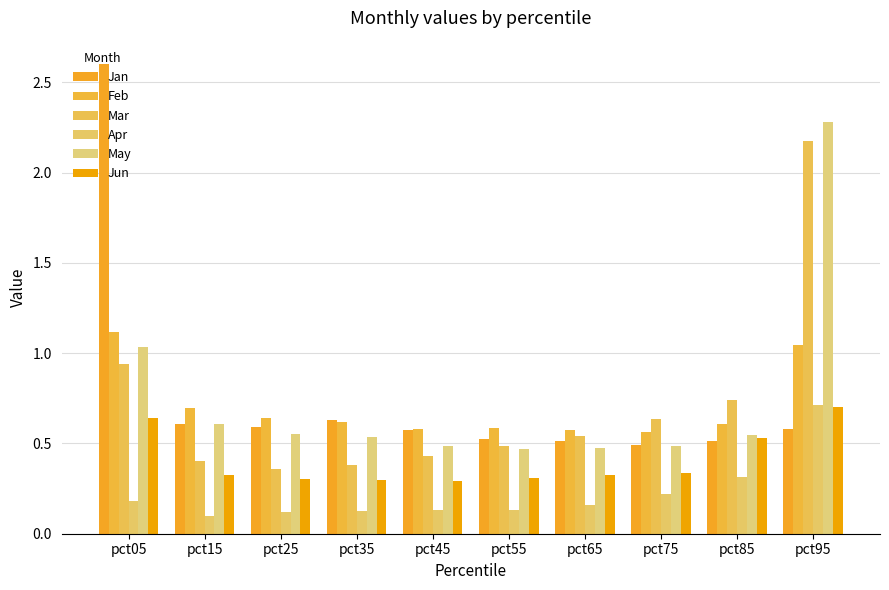

At which category is the sum across all series the highest?

pct95